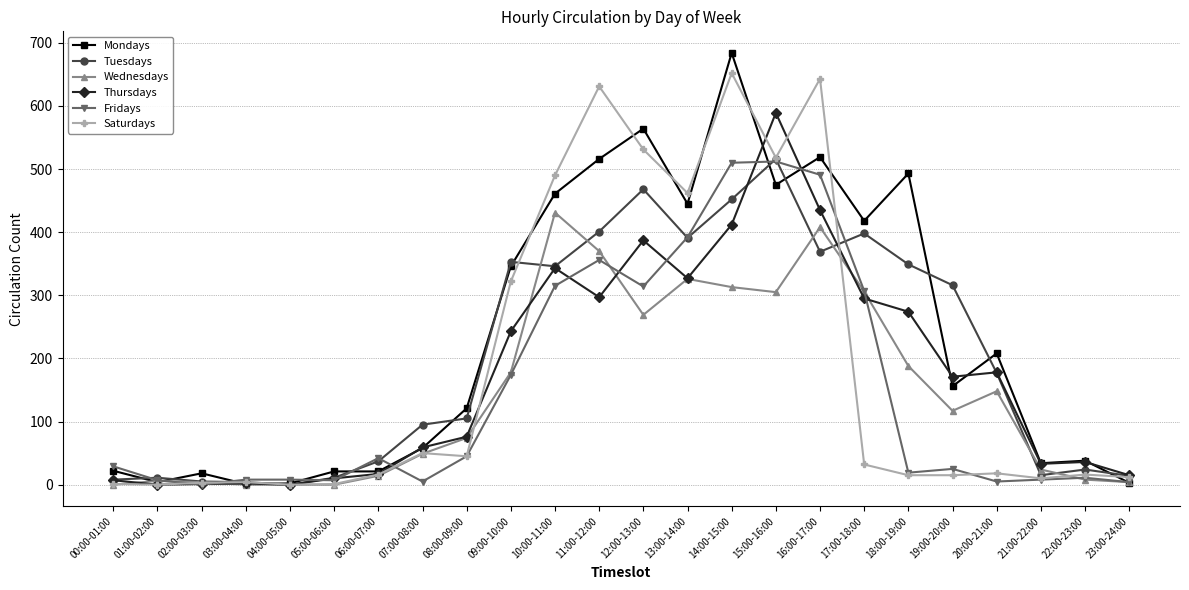

What are all the series names shown in the legend?

Mondays, Tuesdays, Wednesdays, Thursdays, Fridays, Saturdays